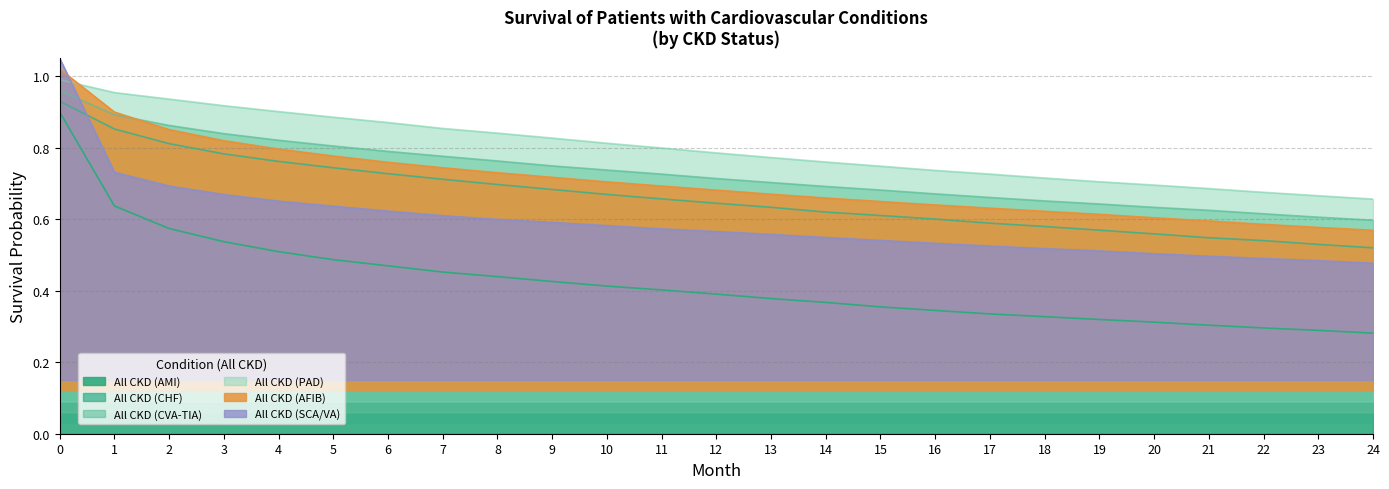

Rank the series at 22 from lowest to highest value.

All CKD (AMI), All CKD (SCA/VA), All CKD (CHF), All CKD (AFIB), All CKD (CVA-TIA), All CKD (PAD)